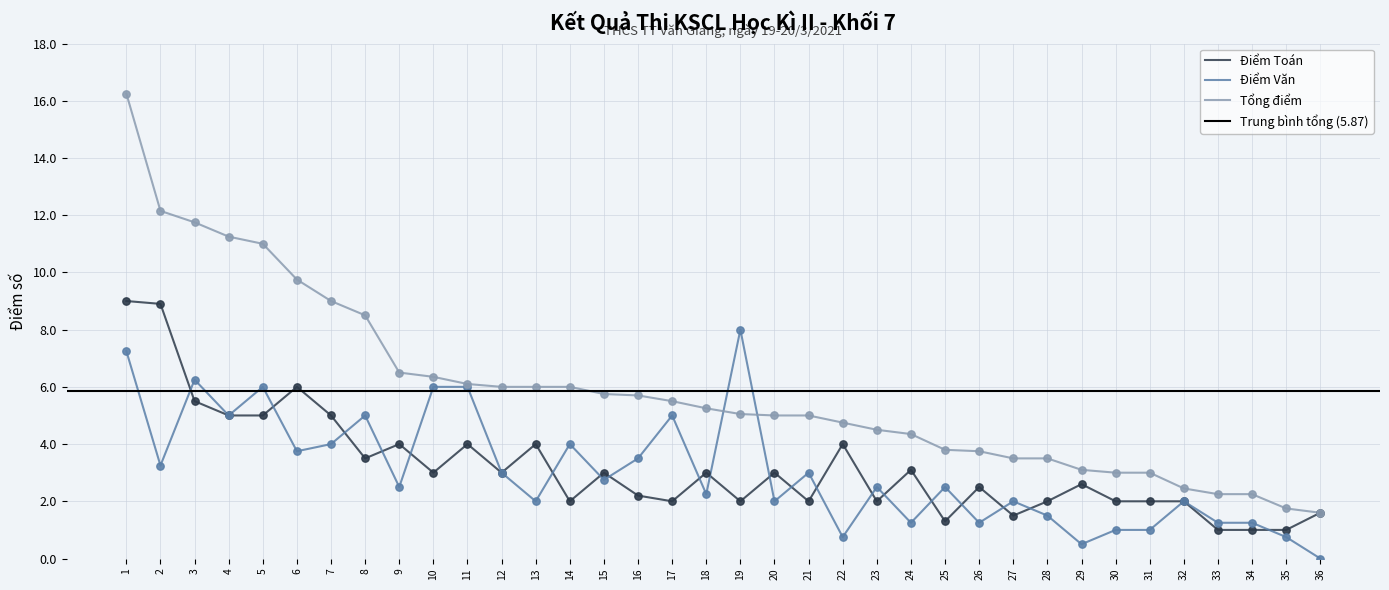

What are all the series names shown in the legend?

Điểm Toán, Điểm Văn, Tổng điểm